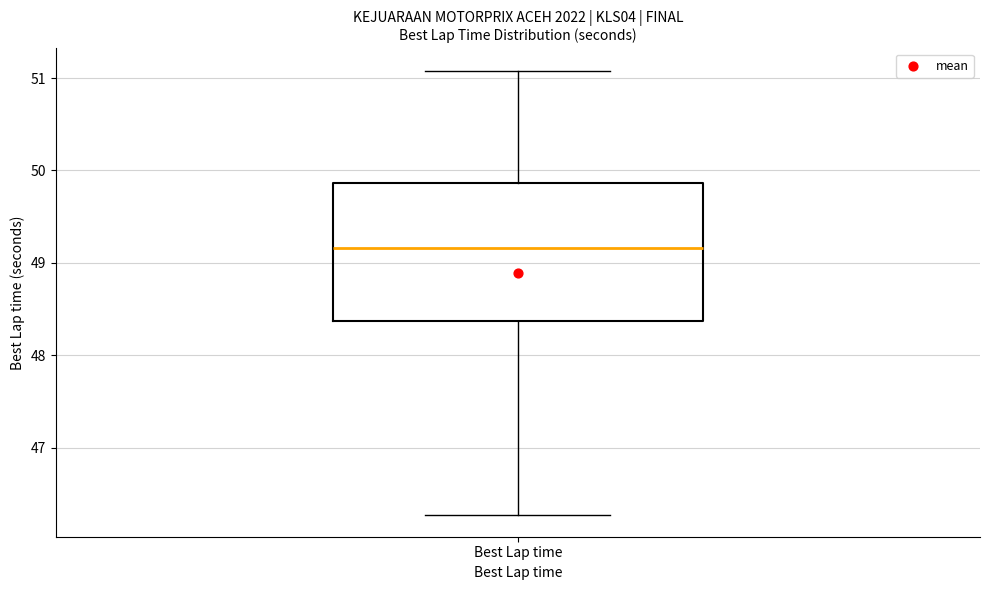

Read this box plot against the y-axis: the position of the median line, the range covered by the box, and the ends of both whiskers. The values are not printed on the chart, so give them approximately, as read against the axis.

median 49.2, box 48.4 to 49.9, whiskers 46.3 to 51.1